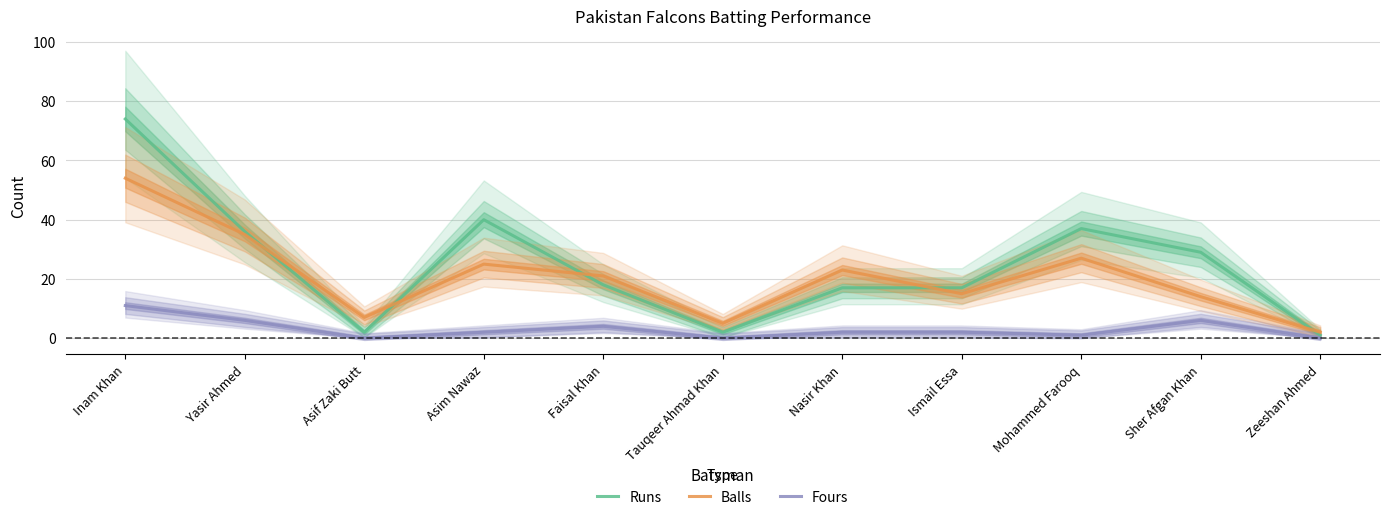

What is the spread (max minus min) of values at Asif Zaki Butt?

7